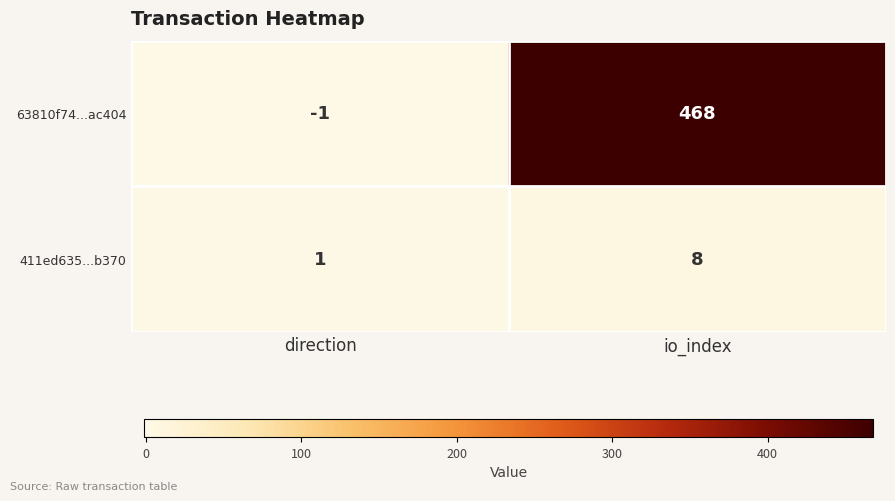

Which series has the widest spread of values?

63810f74...ac404